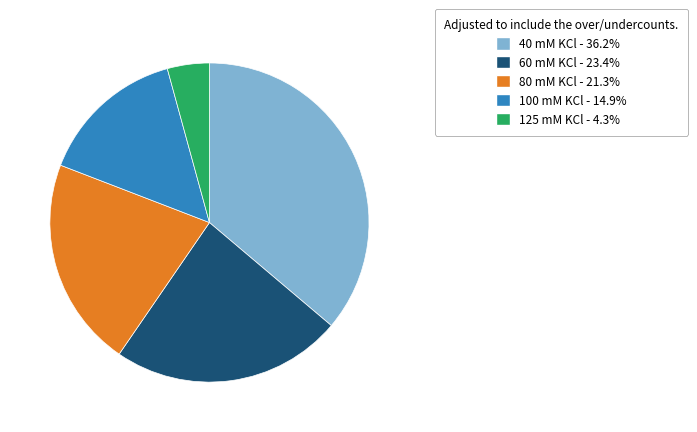

How many segments does this pie chart have?

5